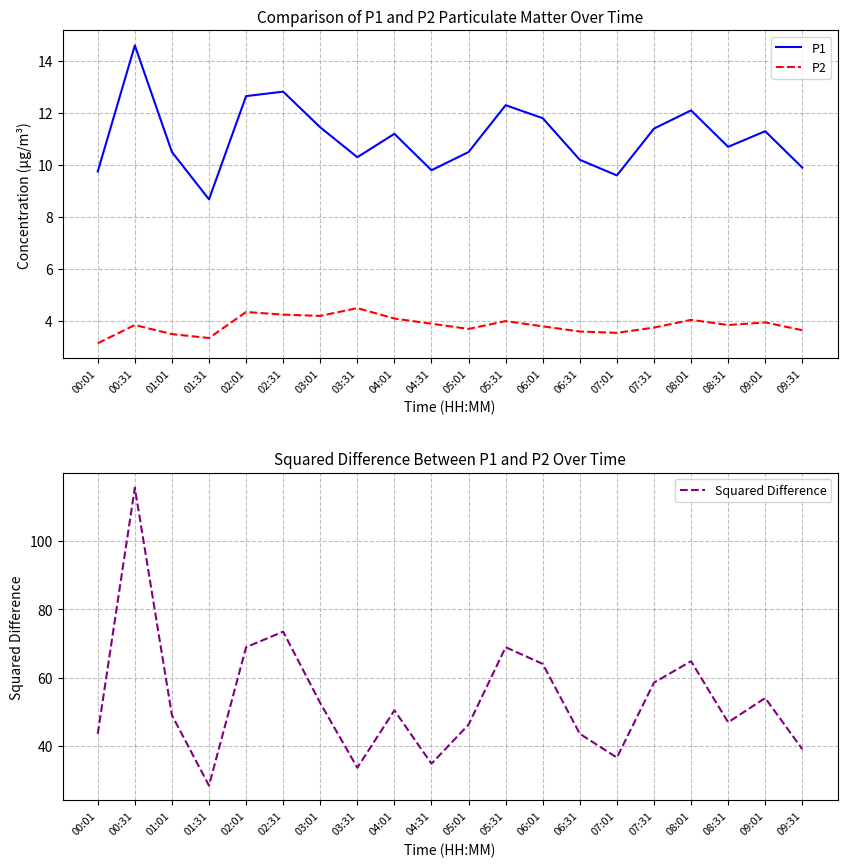

True or false: Squared Difference and P2 intersect in this chart.

False